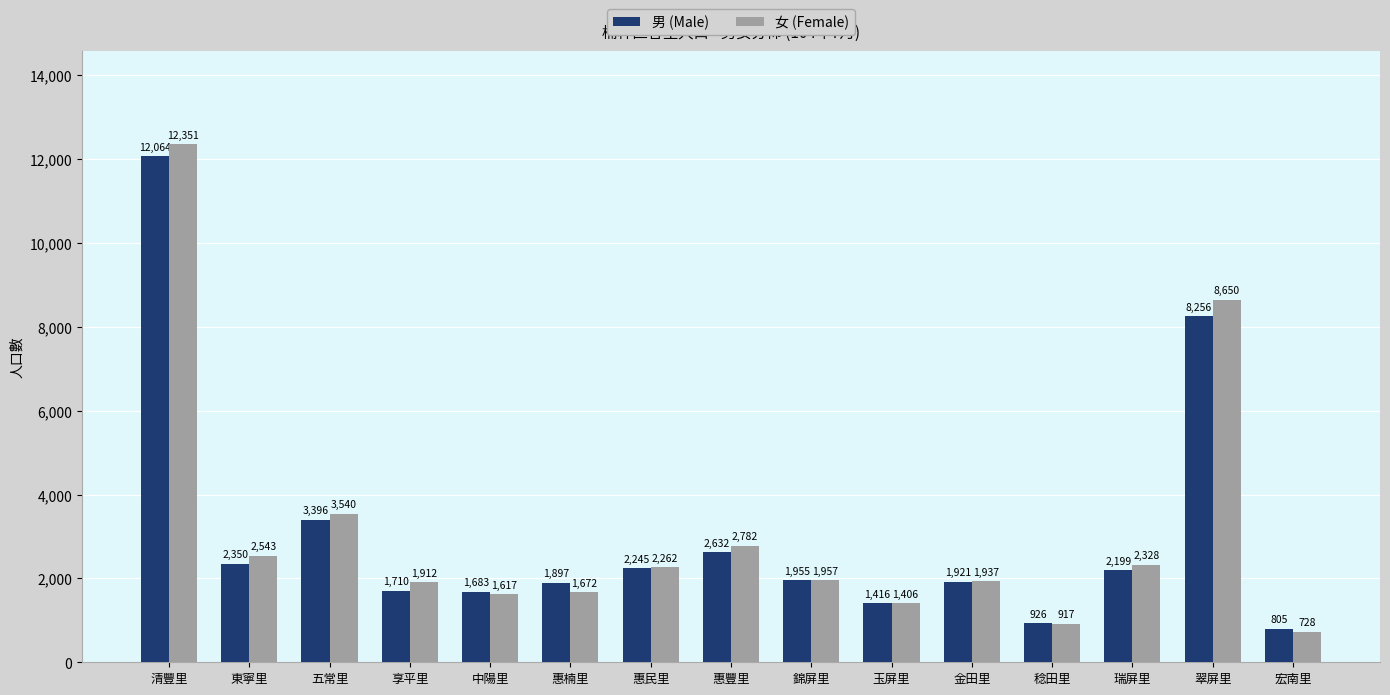

Does the chart contain stacked bars?

No